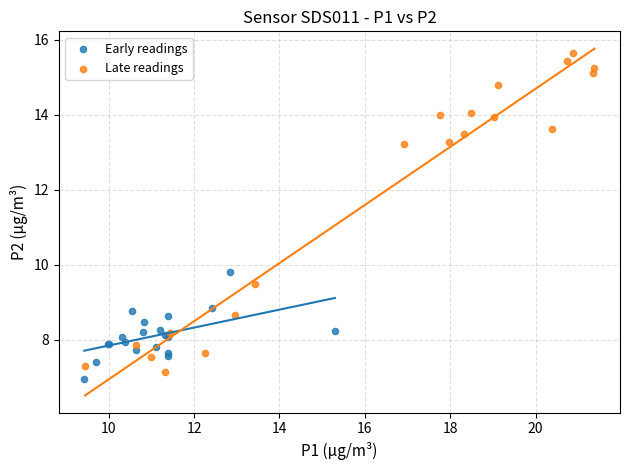

Which series reaches the maximum Y coordinate?

Late readings